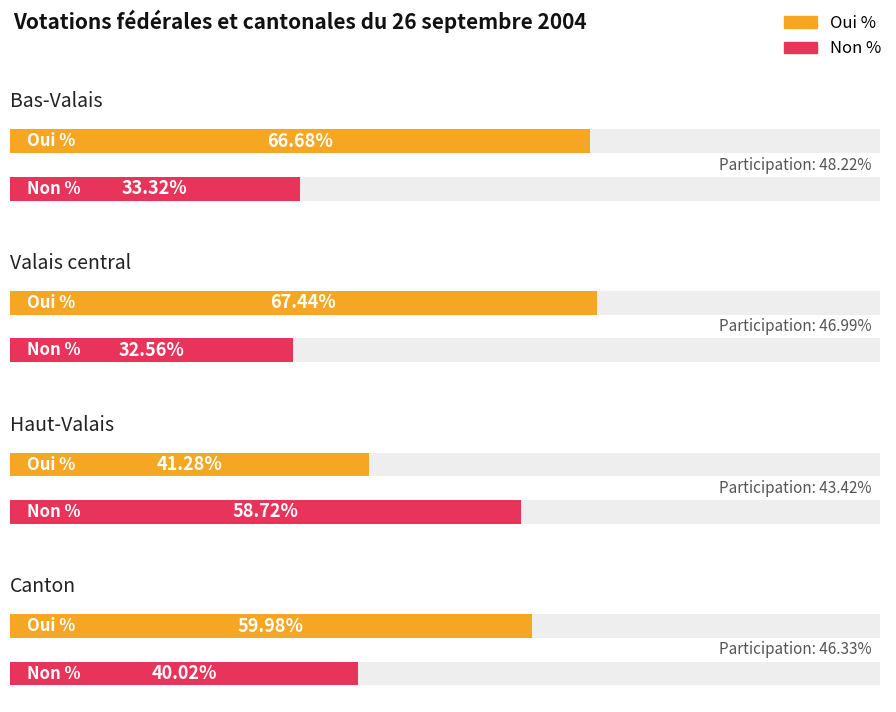

What is the difference between the maximum and minimum values in the Non % series?

26.2